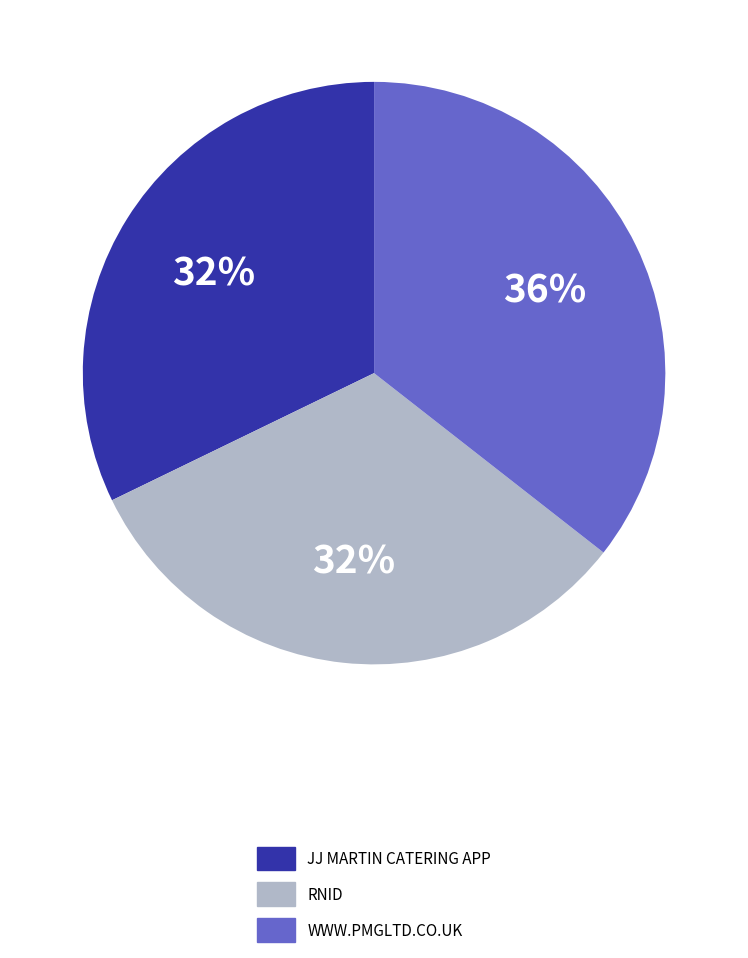

To the nearest percent, what is the average slice percentage?

33%